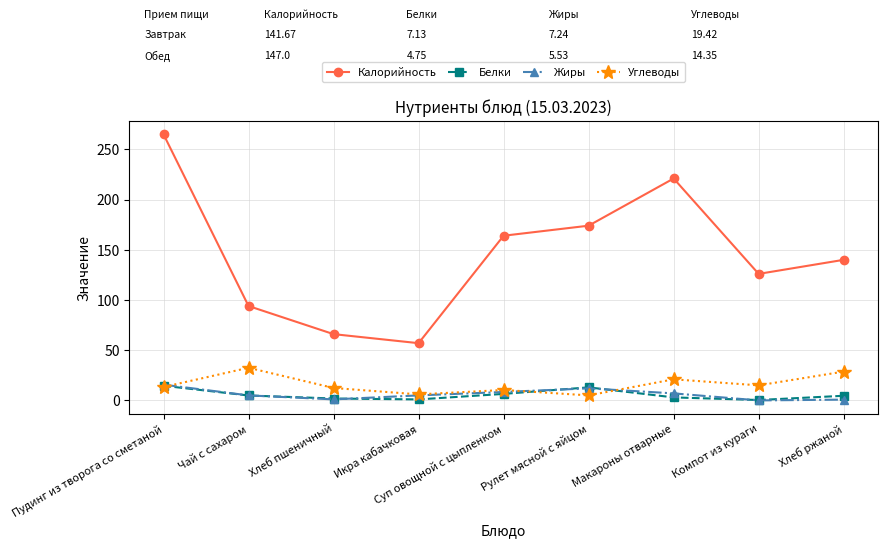

What is the greatest value displayed?

265.0